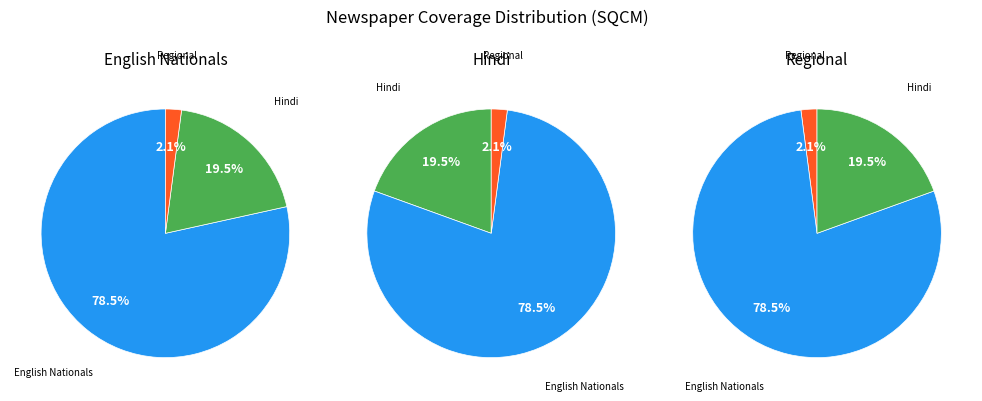

Does any single category account for the majority?

Yes